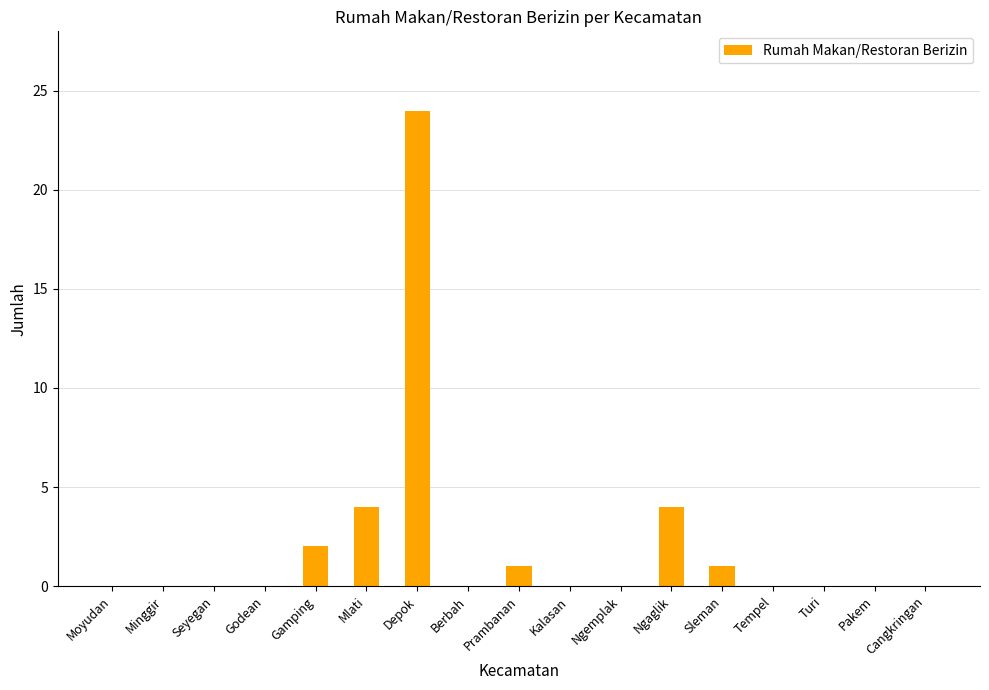

Between Prambanan and Ngaglik, which is larger?

Ngaglik